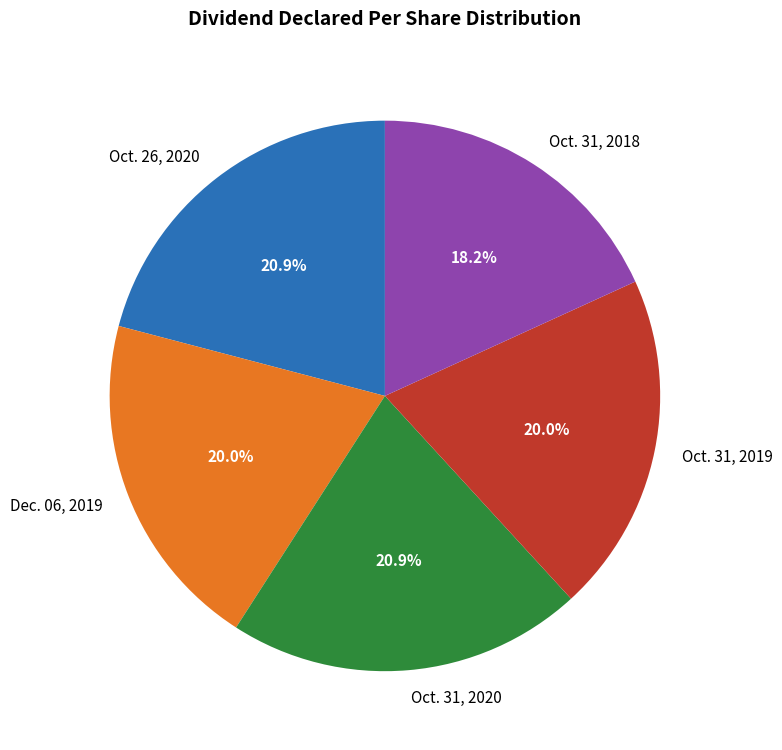

What percentage is the Dec. 06, 2019 slice, to the nearest percent?

20%